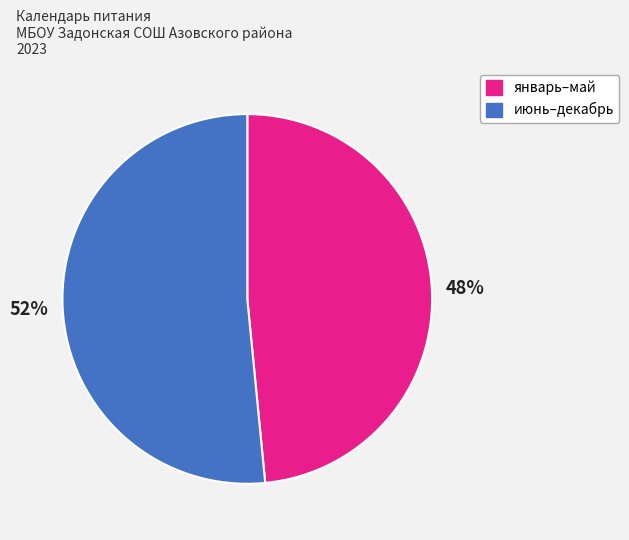

Is there any slice that represents more than half of the pie?

Yes